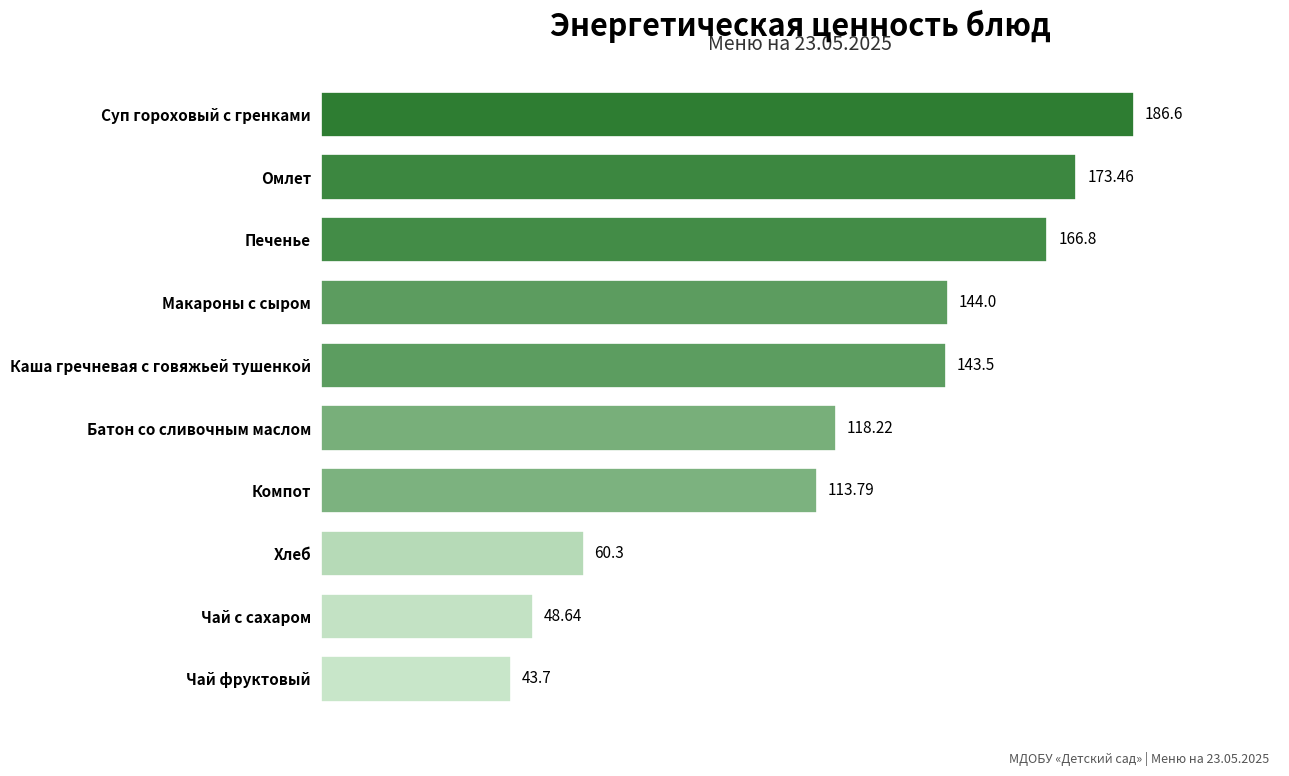

List the labels in order of value, smallest first.

Чай фруктовый, Чай с сахаром, Хлеб, Компот, Батон со сливочным маслом, Каша гречневая с говяжьей тушенкой, Макароны с сыром, Печенье, Омлет, Суп гороховый с гренками